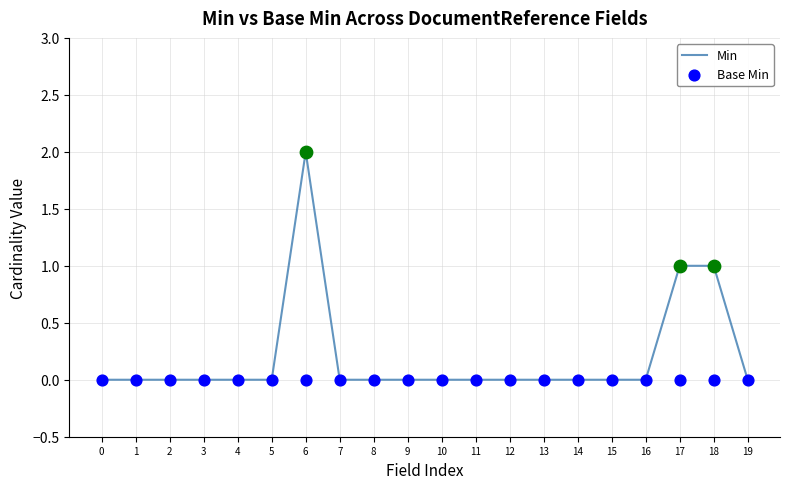

At which category is the sum across all series the highest?

6